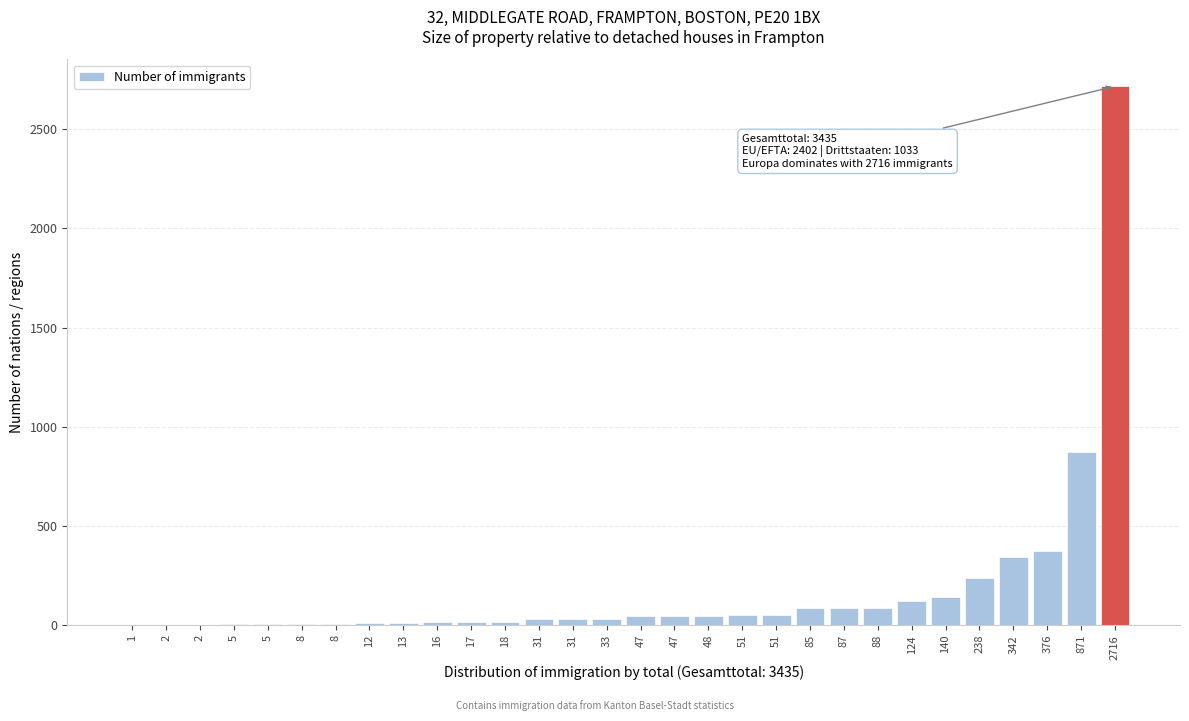

How many series are shown in this chart?

1